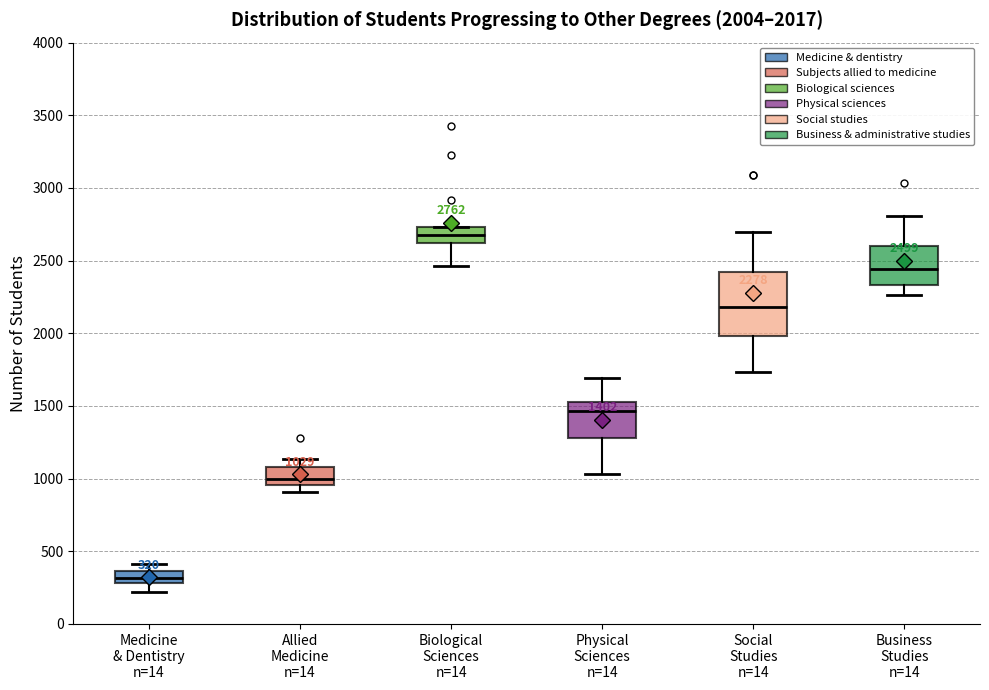

Comparing the boxes themselves (not the whiskers), which one is the tallest?

Social Studies n=14